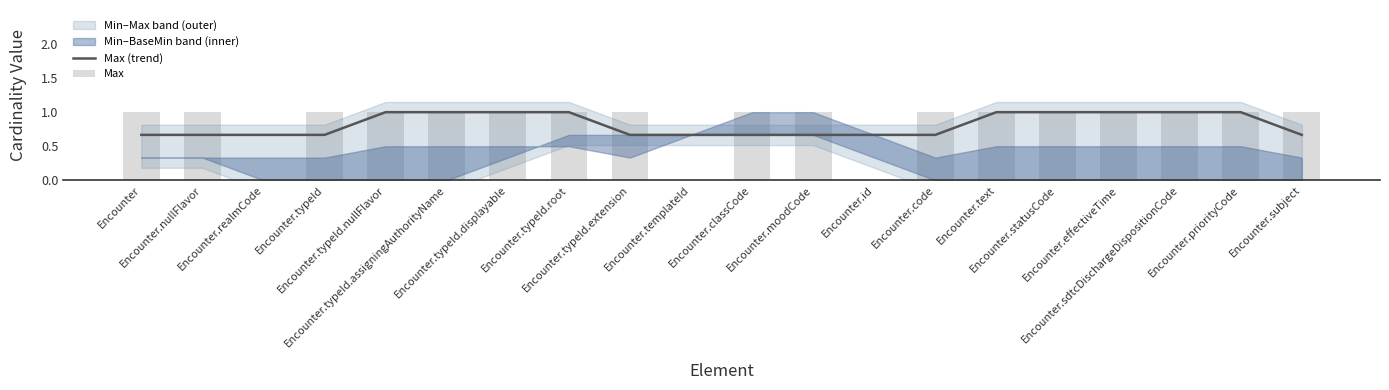

How many Max values are between 1 and 2?

17